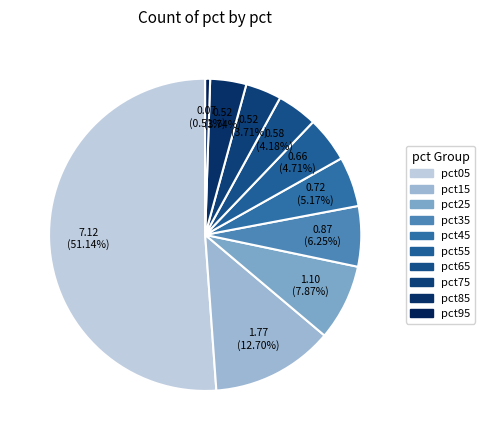

How many slices are in this pie chart?

10